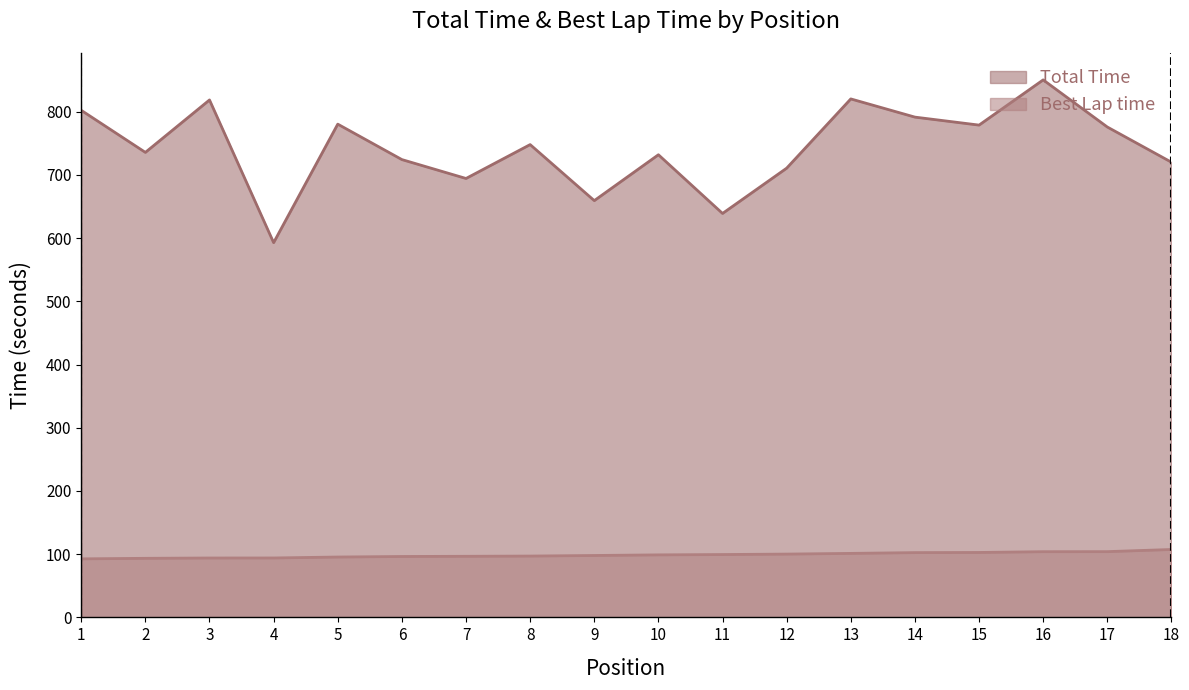

What is the total value across all series at 9?

757.3